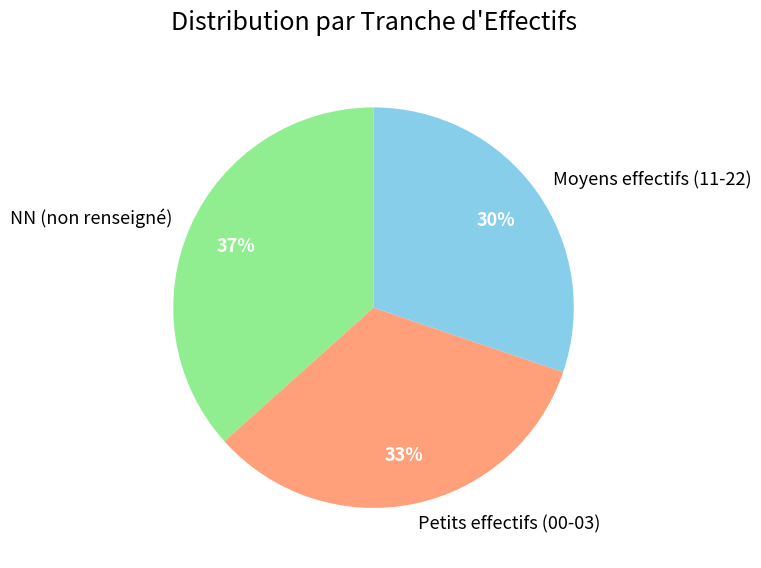

How many segments does this pie chart have?

3